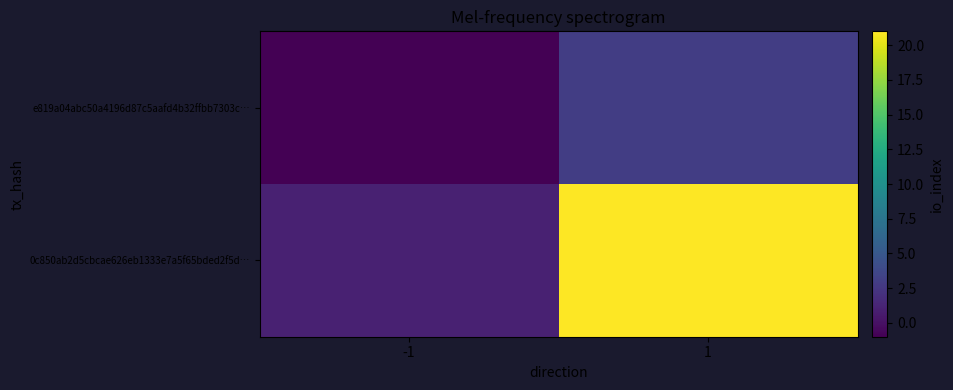

What is the greatest value displayed?

21